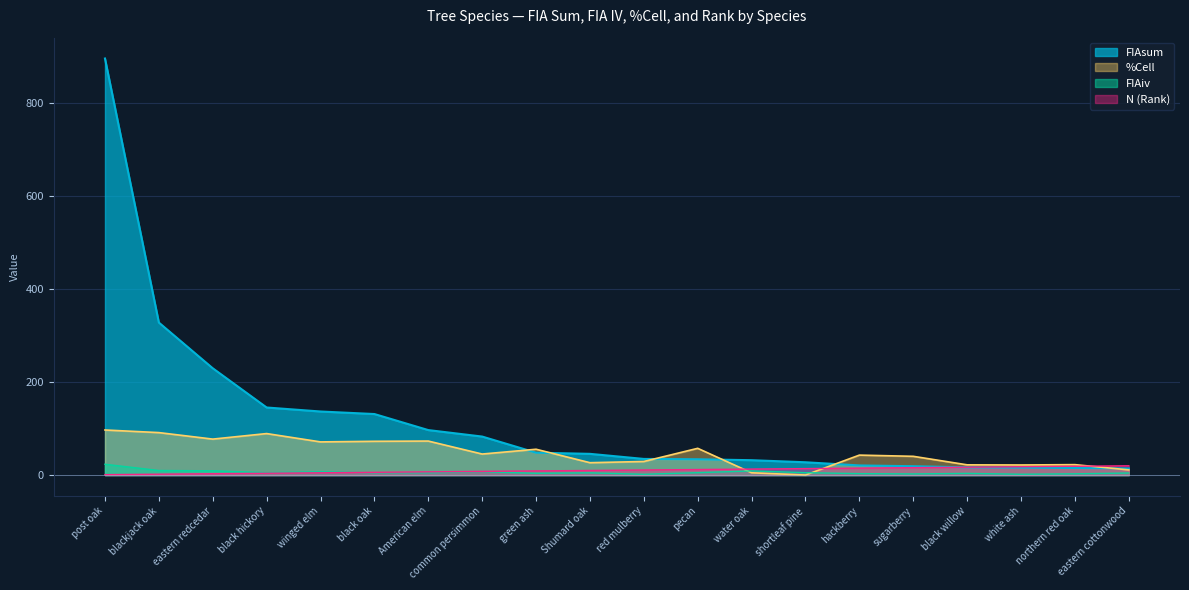

What is the total value across all series at shortleaf pine?

47.0